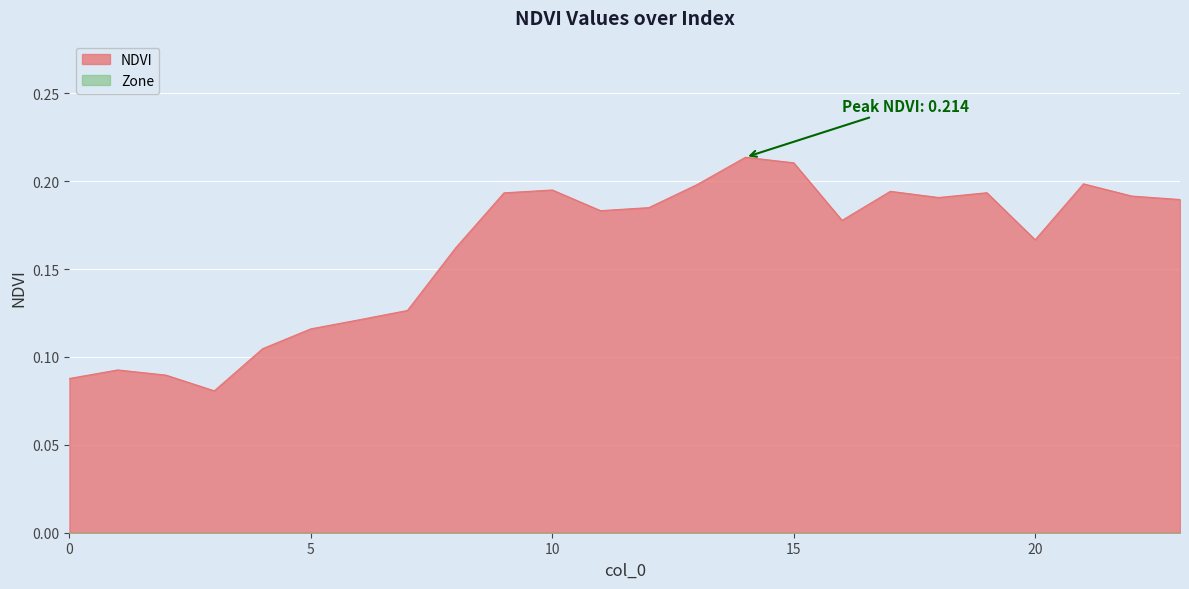

Count the number of categories in the chart.

24